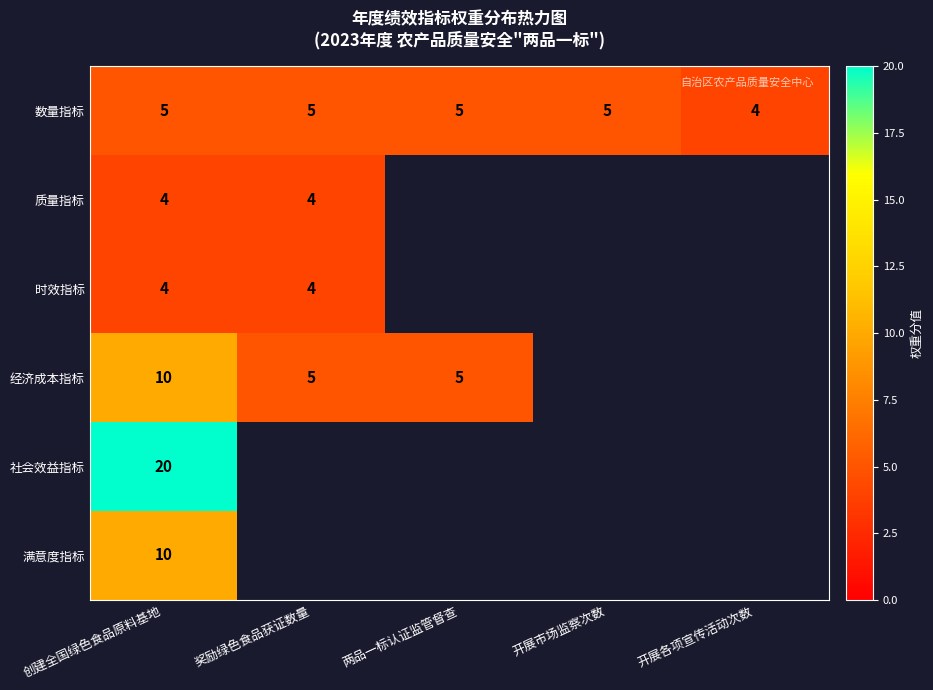

Is it true that 数量指标 equals 2 at 两品一标认证监管督查?

False